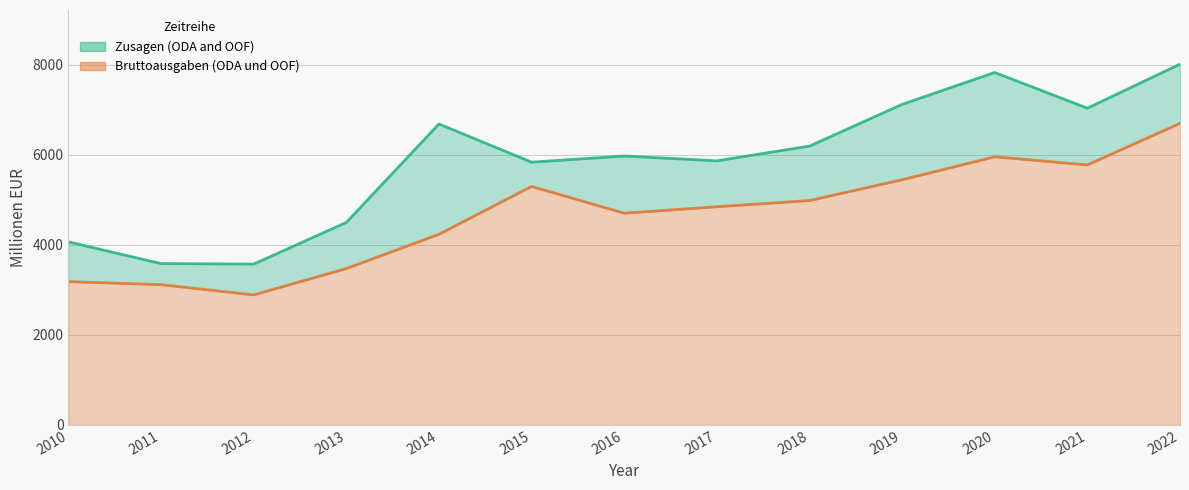

What is the difference between the highest and lowest values at 2013?

1024.0